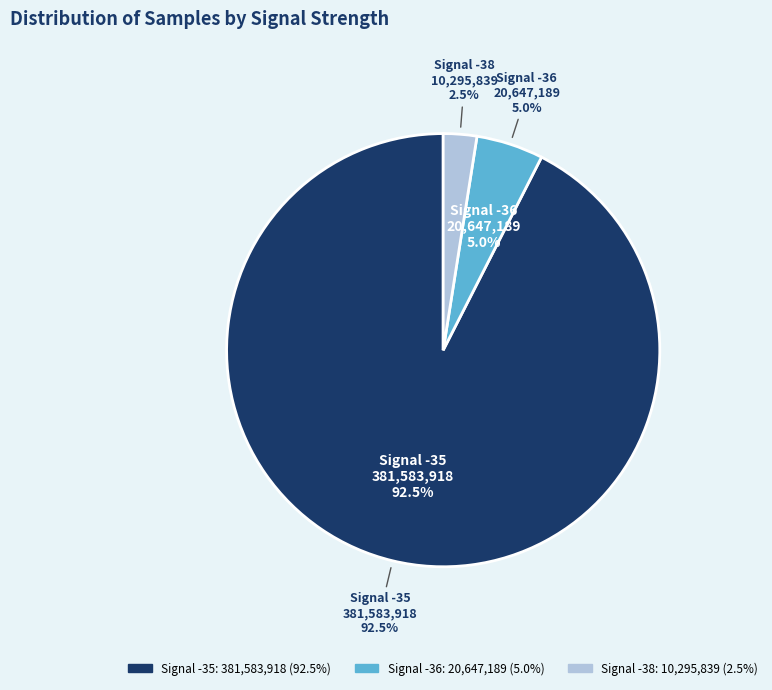

Does -35 account for over 50% of the chart?

No